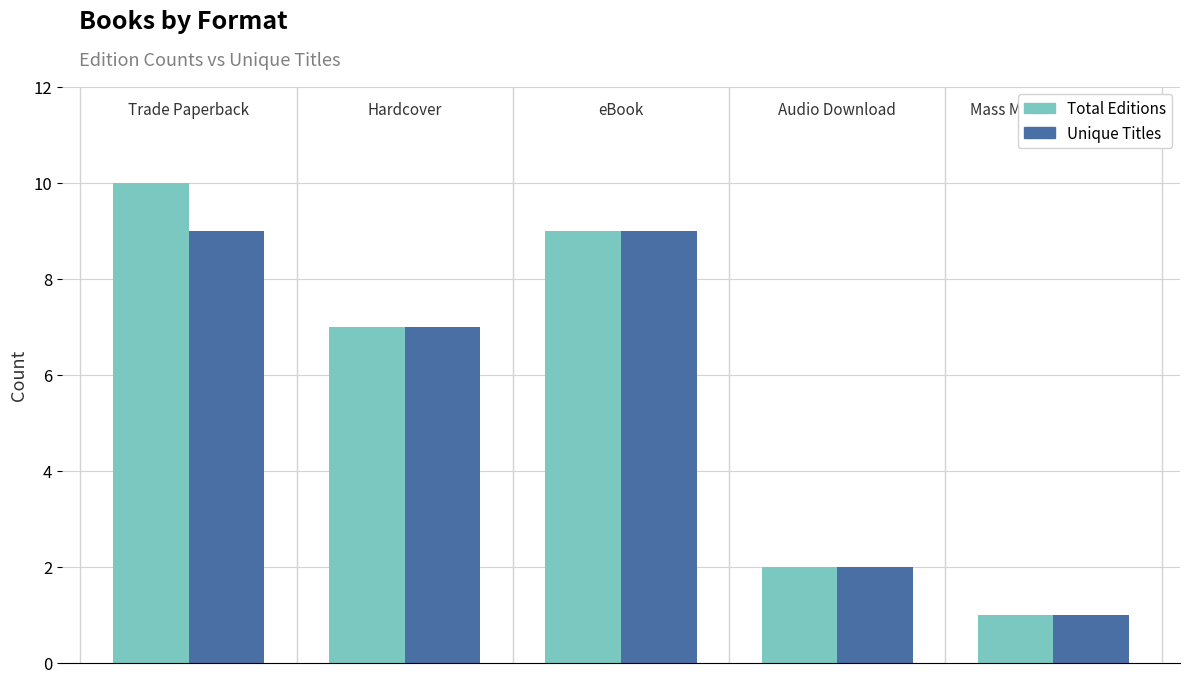

What is the difference between the maximum and minimum values in the Unique Titles series?

8